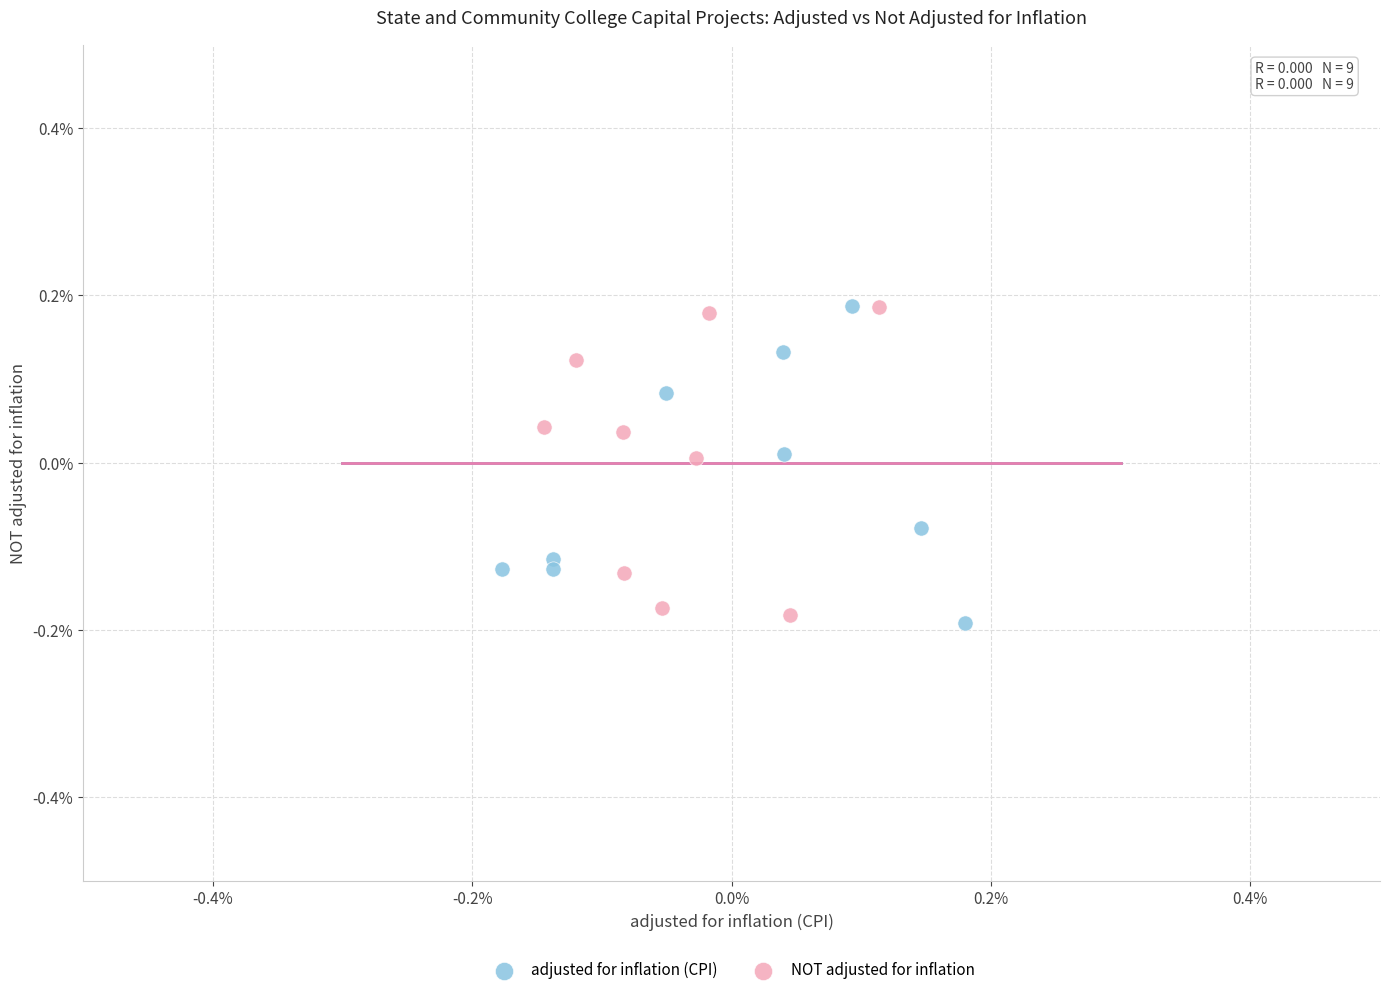

What are all the series names shown in the legend?

adjusted for inflation (CPI), NOT adjusted for inflation